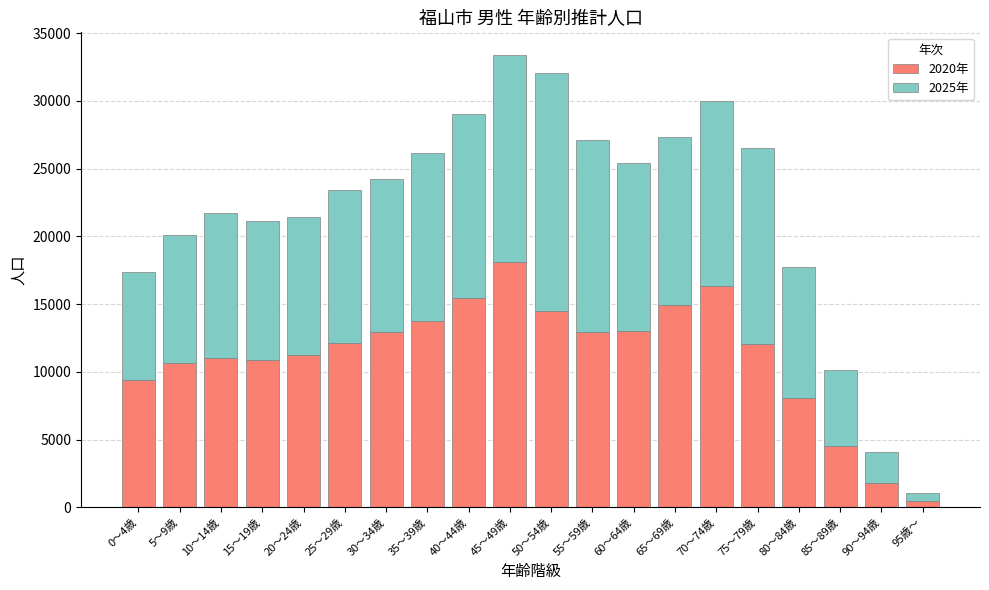

What is the total value across all series at 50～54歳?

32059